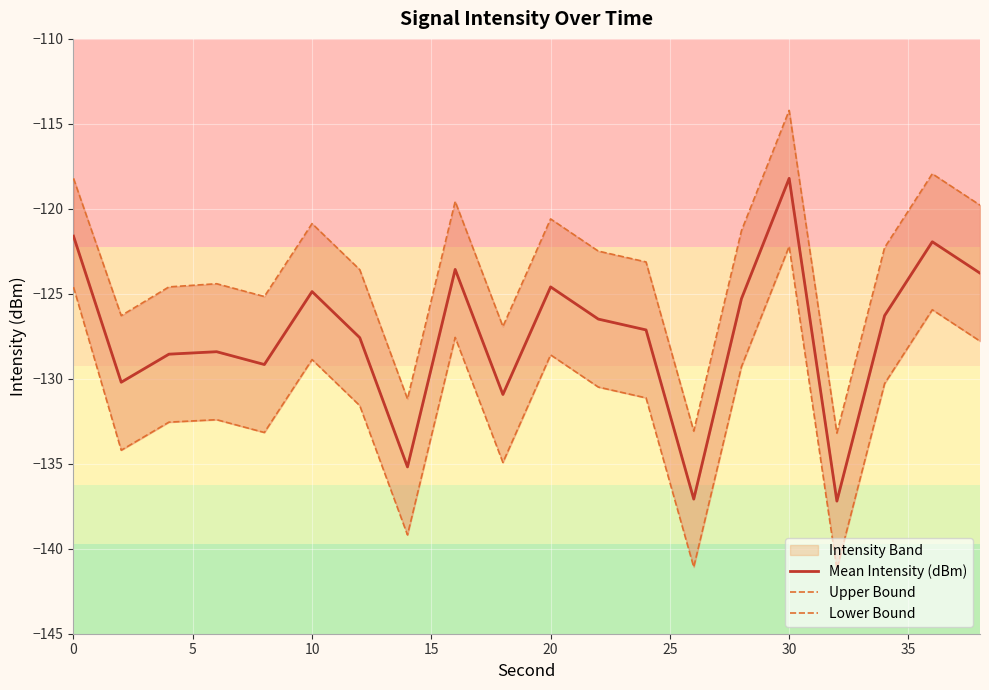

True or false: Lower Bound and Upper Bound cross at least once.

False